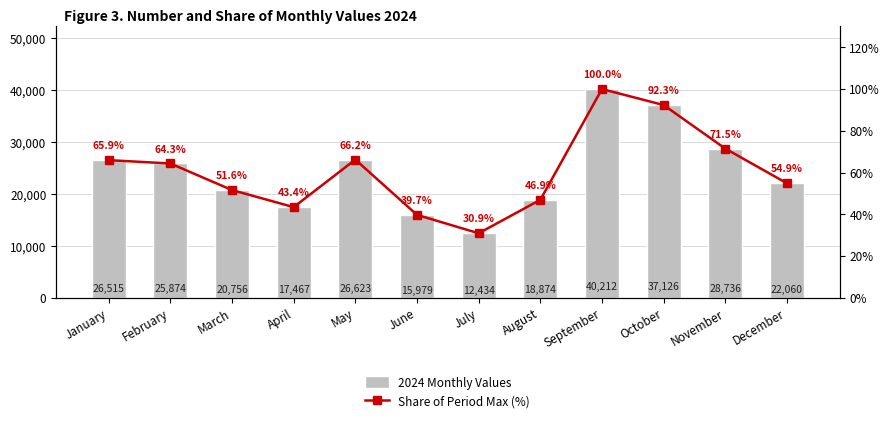

Does the chart contain stacked bars?

No